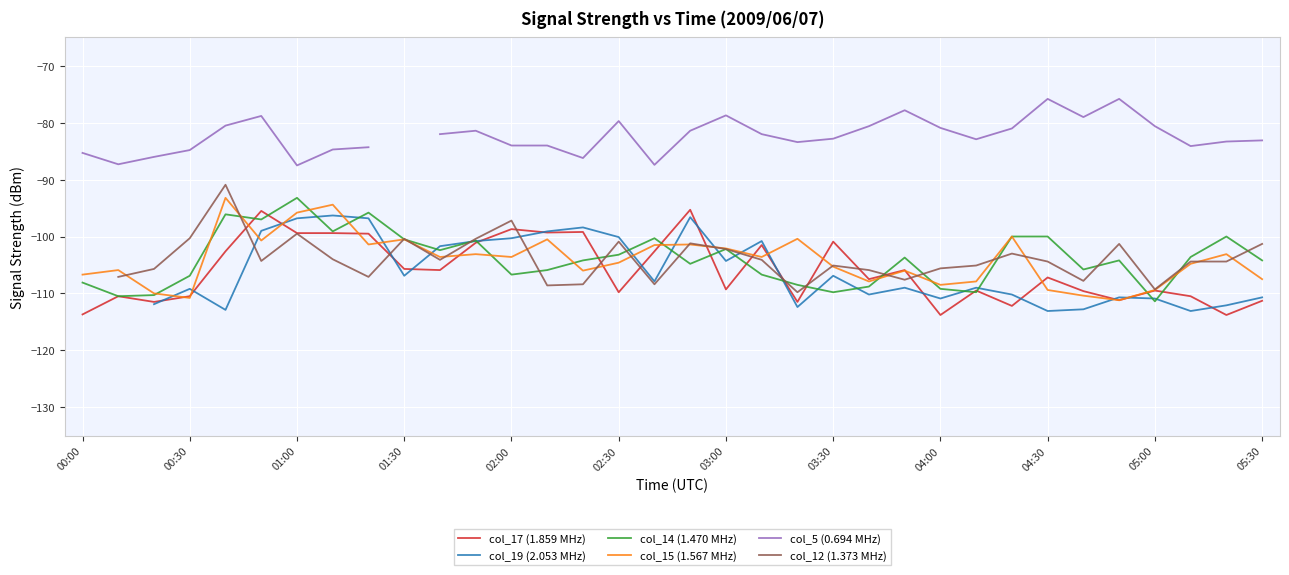

How many data points in col_17 (1.859 MHz) are less than -107?

18